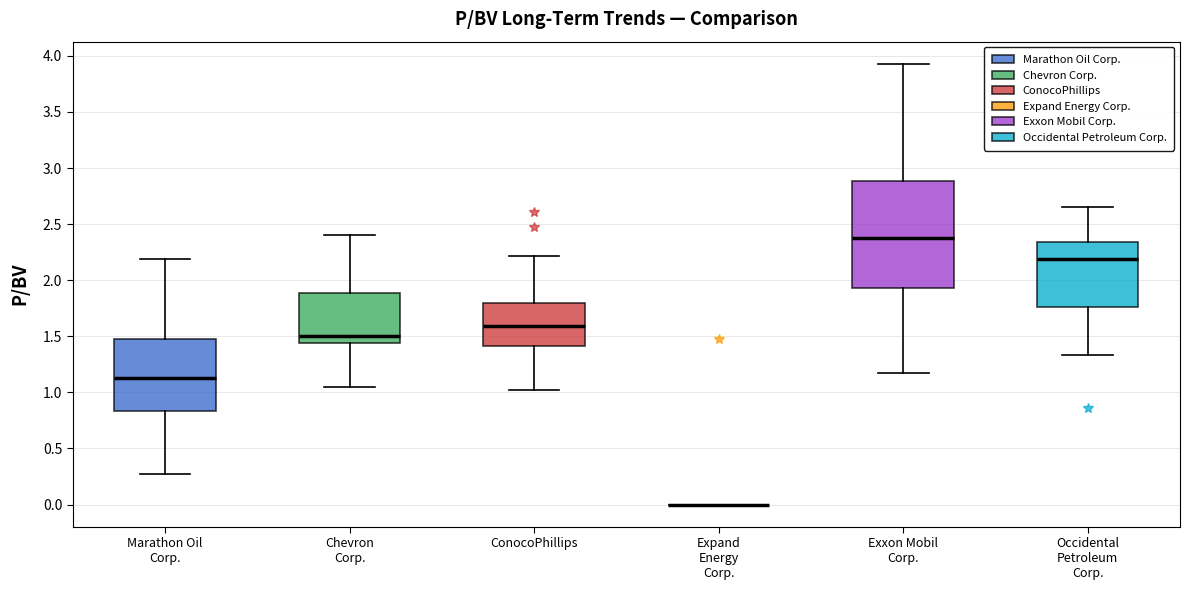

Reading left to right, read every box against the y-axis: the position of its median line, the range the box covers, and the ends of its whiskers. The values are not printed on the chart, so give them approximately, as read against the axis.

Marathon Oil Corp.: median 1.15, box 0.85 to 1.50, whiskers 0.25 to 2.20
Chevron Corp.: median 1.50, box 1.45 to 1.90, whiskers 1.05 to 2.40
ConocoPhillips: median 1.60, box 1.40 to 1.80, whiskers 1.00 to 2.20
Expand Energy Corp.: box collapsed to a line at 0.00, whiskers 0.00 to 0.00
Exxon Mobil Corp.: median 2.40, box 1.95 to 2.90, whiskers 1.15 to 3.95
Occidental Petroleum Corp.: median 2.20, box 1.75 to 2.35, whiskers 1.35 to 2.65